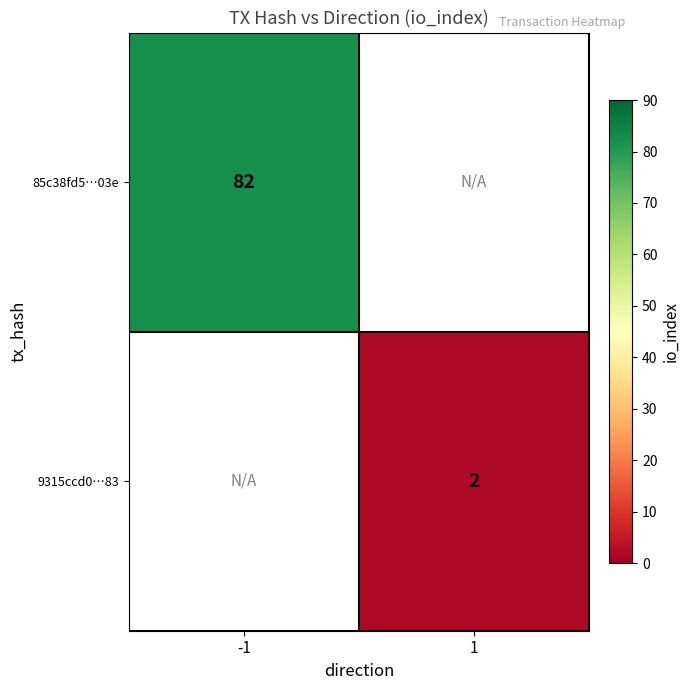

The 9315ccd0…83 series shows 2 at 1. True or false?

True